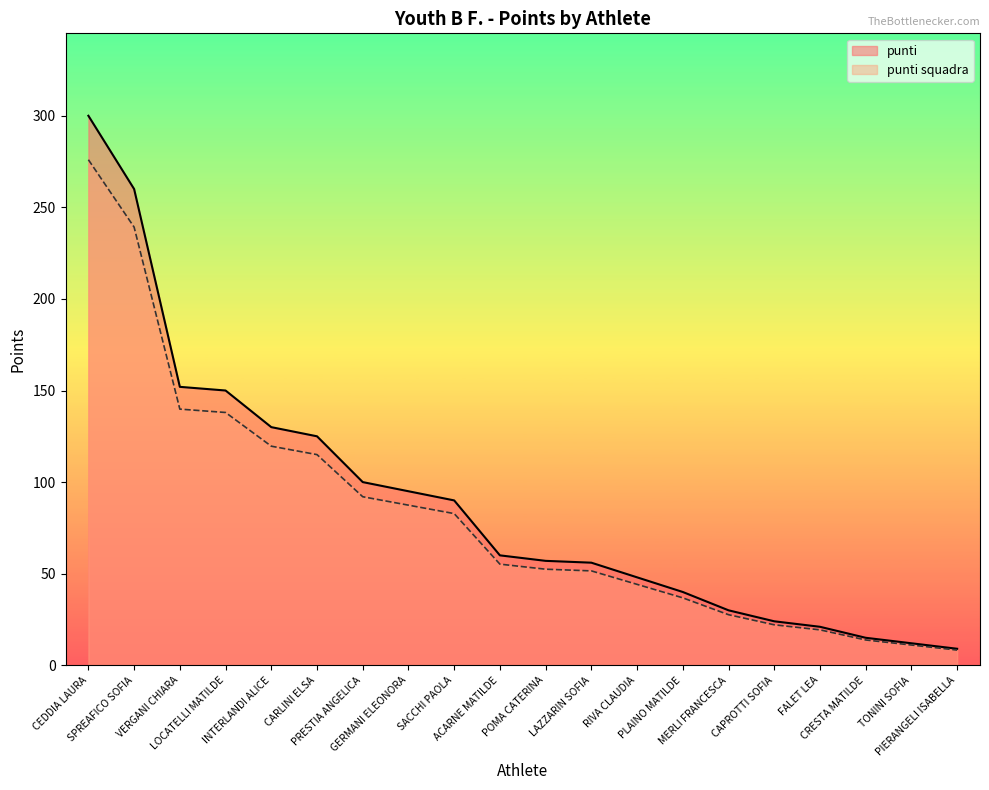

What is the difference between the punti values at SPREAFICO SOFIA and ACARNE MATILDE?

200.0